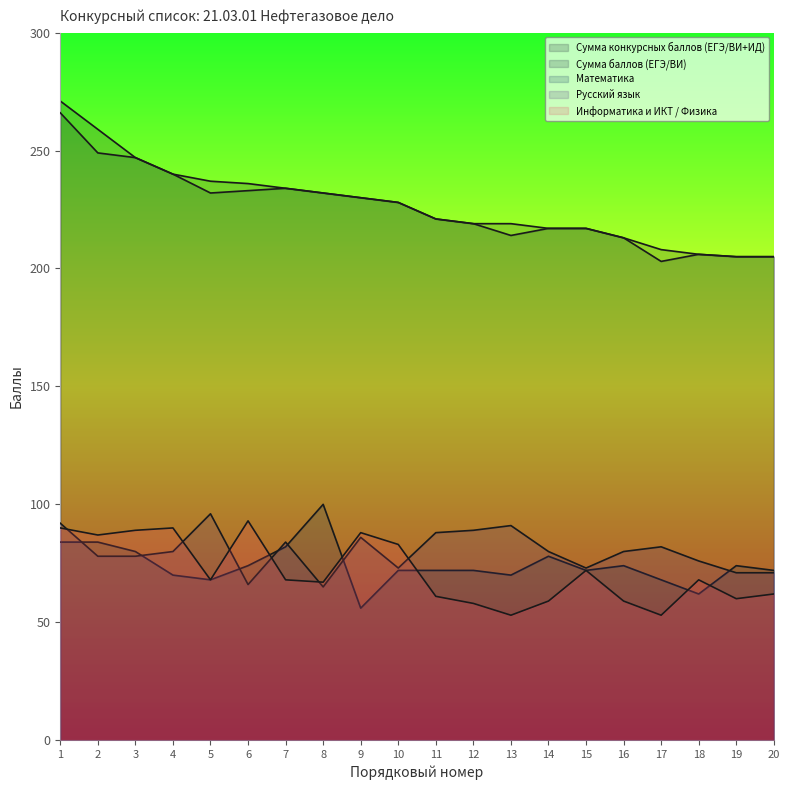

What is the difference between the second highest and minimum values in the Математика series?

28.0